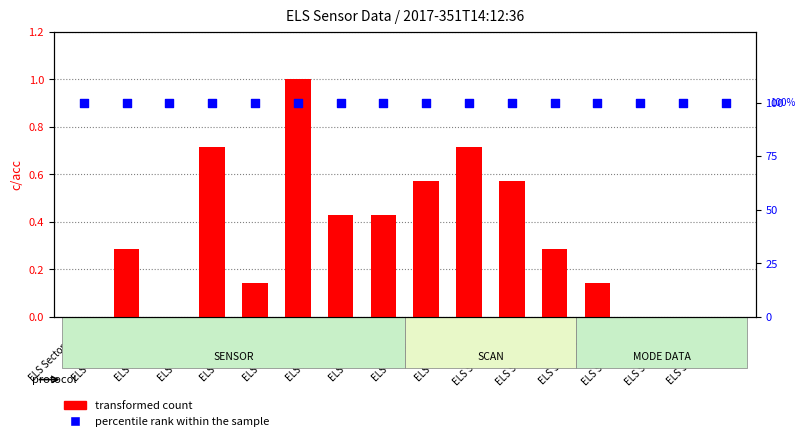

Which series contains the lowest Y value?

transformed count